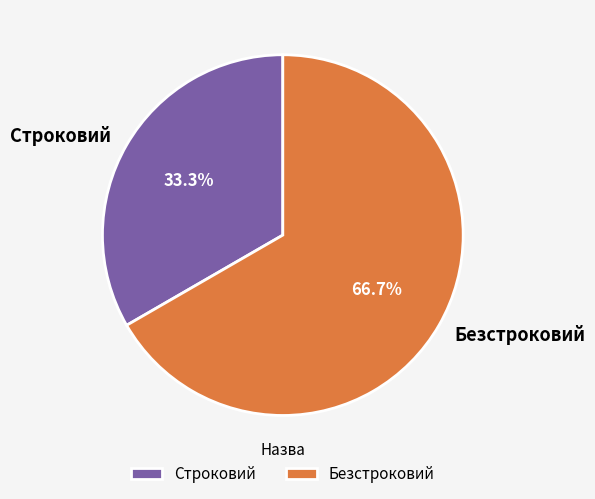

Which slice represents more than half of the pie?

Безстроковий